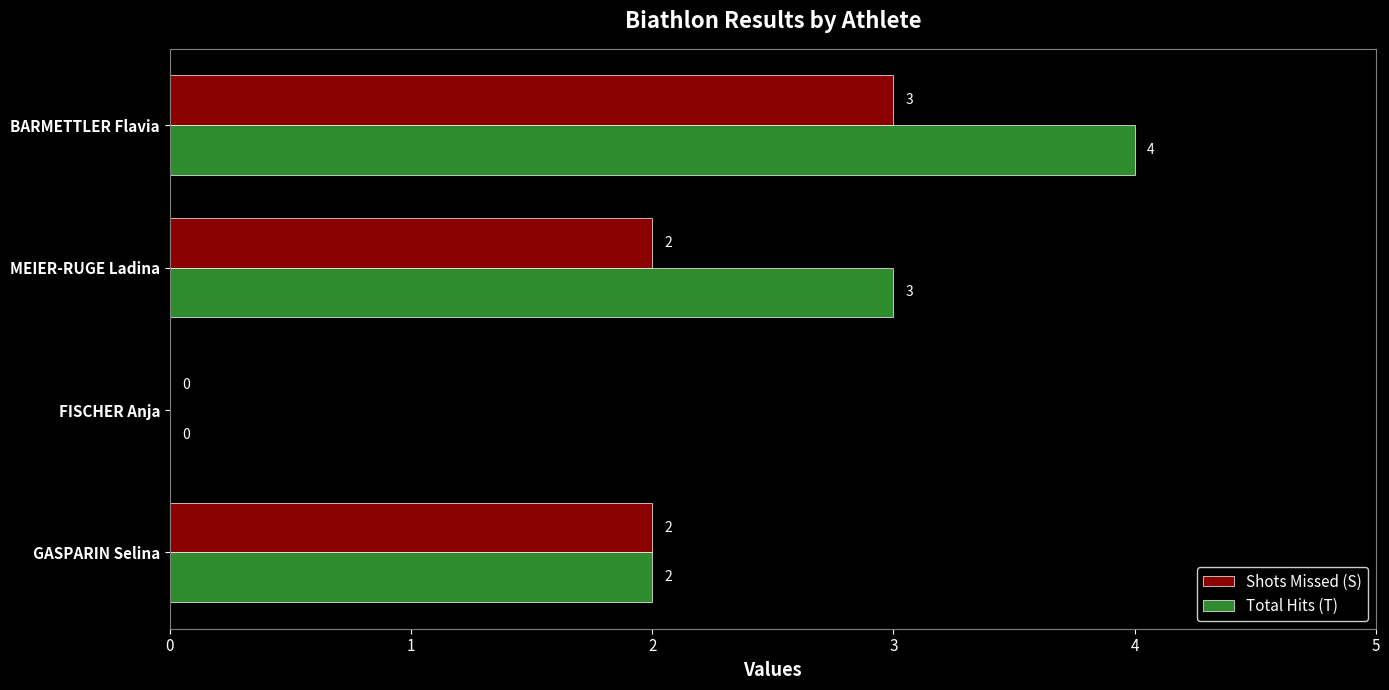

Which series changed the most between GASPARIN Selina and MEIER-RUGE Ladina?

Total Hits (T)